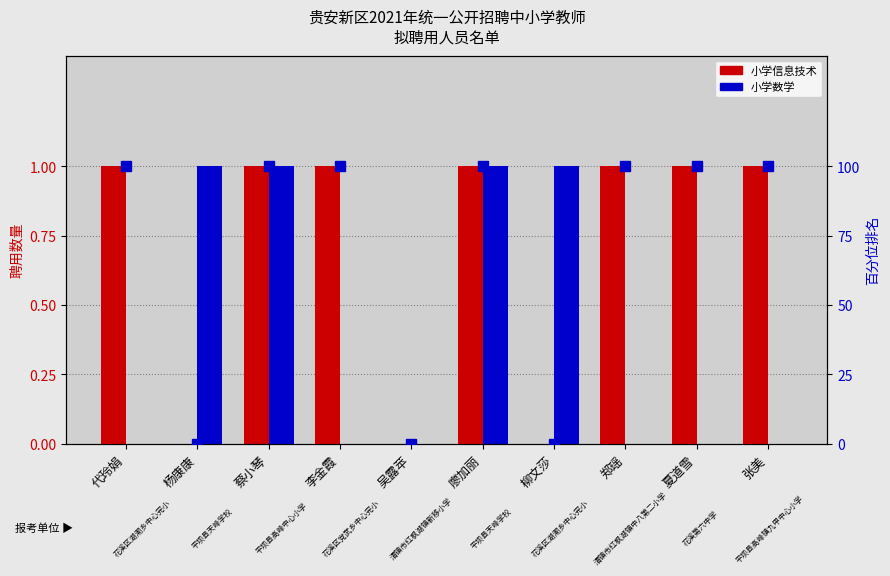

What is the value of the 百分位排名(信息技术) bar at the 6th from the left?

100